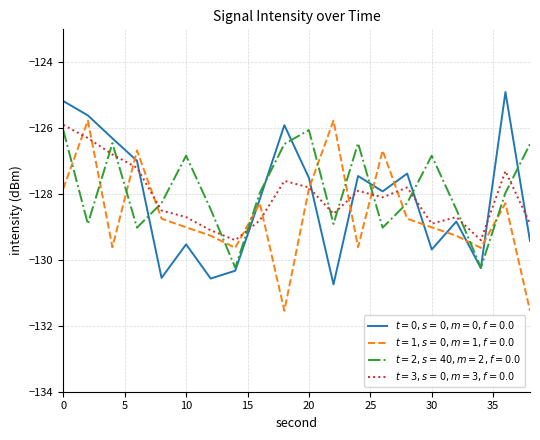

What is the smallest value displayed?

-131.5